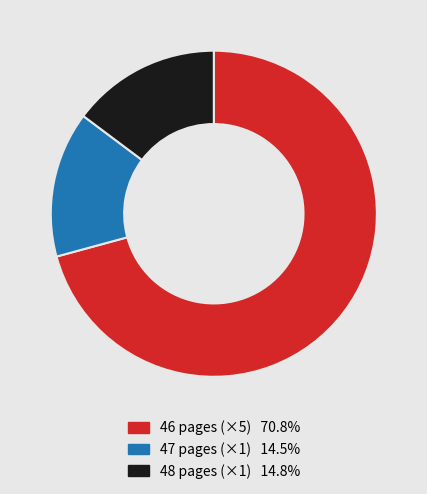

Is there a majority slice in this chart?

Yes